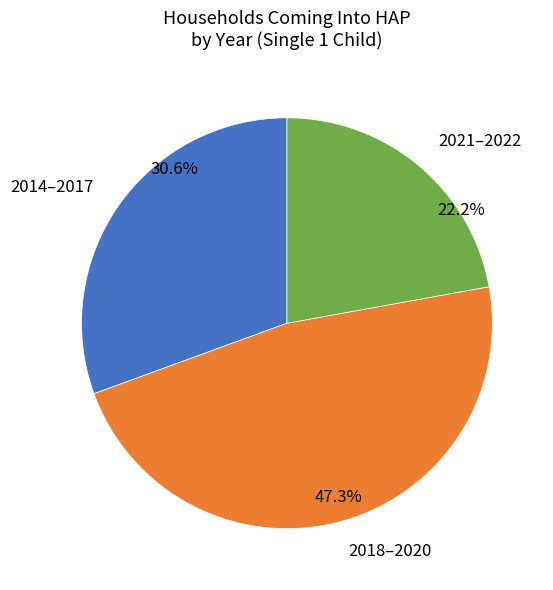

Does 2021–2022 account for over 50% of the chart?

No